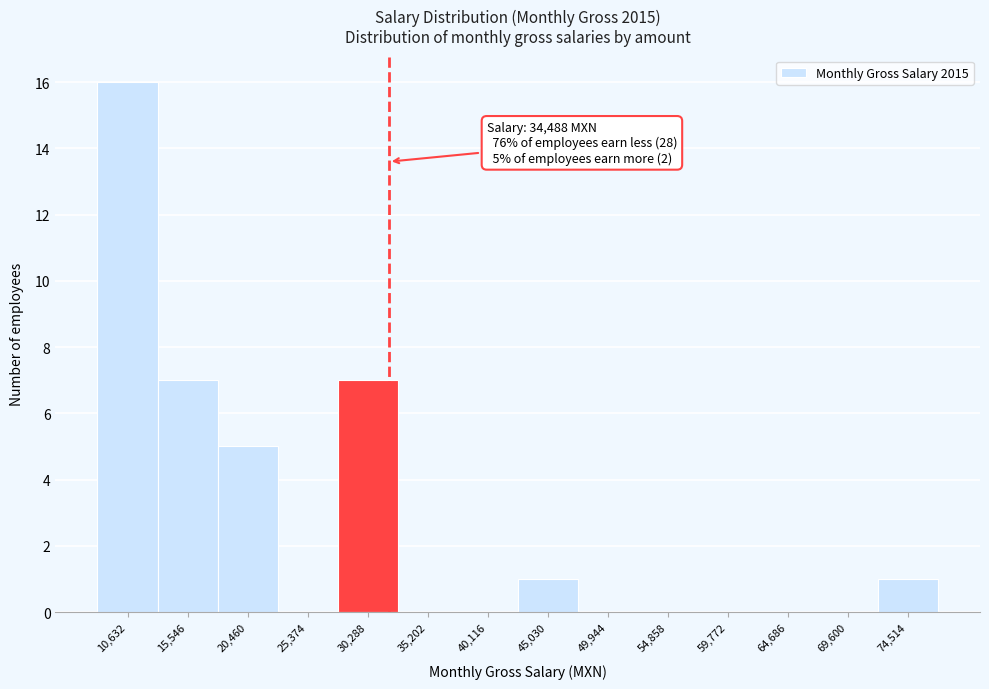

Reading left to right, list all the values displayed in this chart.

10,632=16	15,546=7	20,460=5	25,374=0	30,288=7	35,202=0	40,116=0	45,030=1	49,944=0	54,858=0	59,772=0	64,686=0	69,600=0	74,514=1